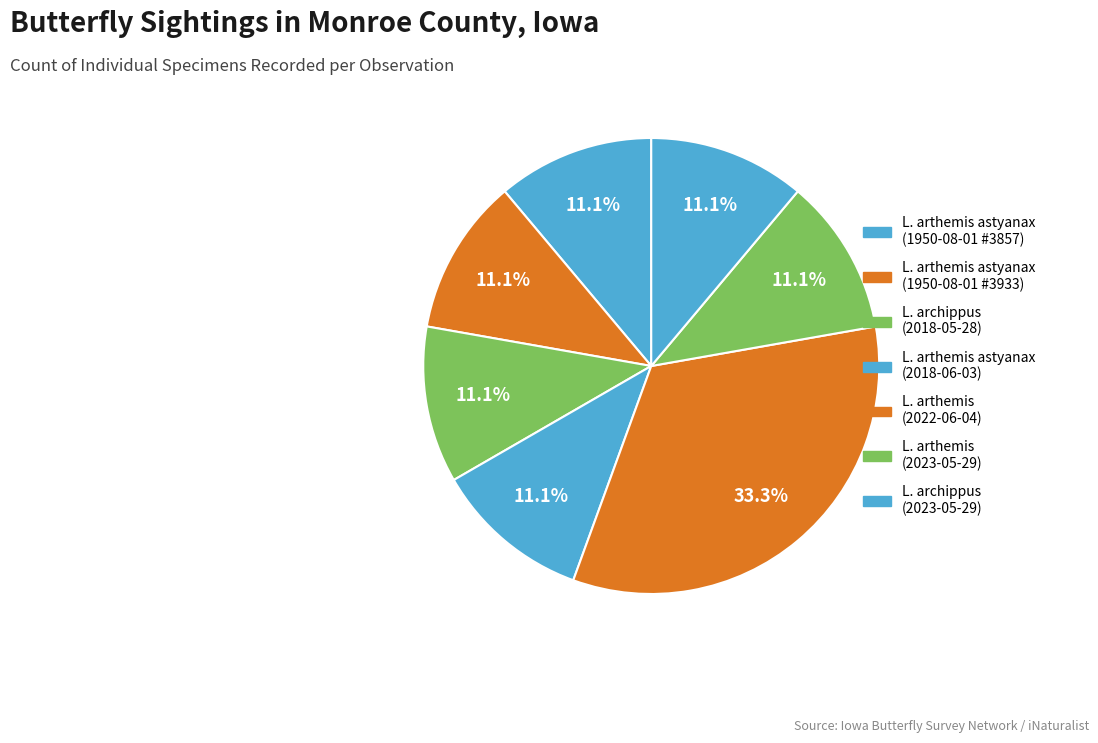

How many slices are in this pie chart?

7